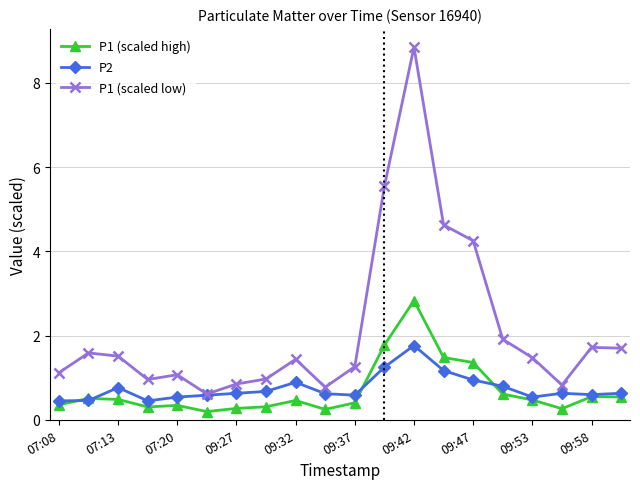

True or false: P1 (scaled high) has more than 0 points higher than both neighbors.

True